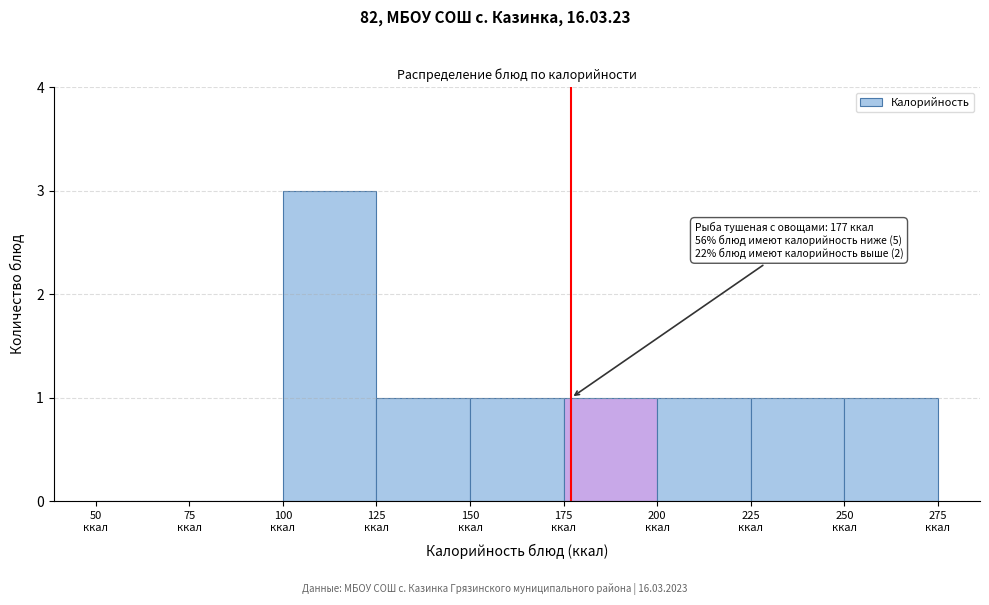

Over which range of the x-axis is the bar tallest?

100 to 125